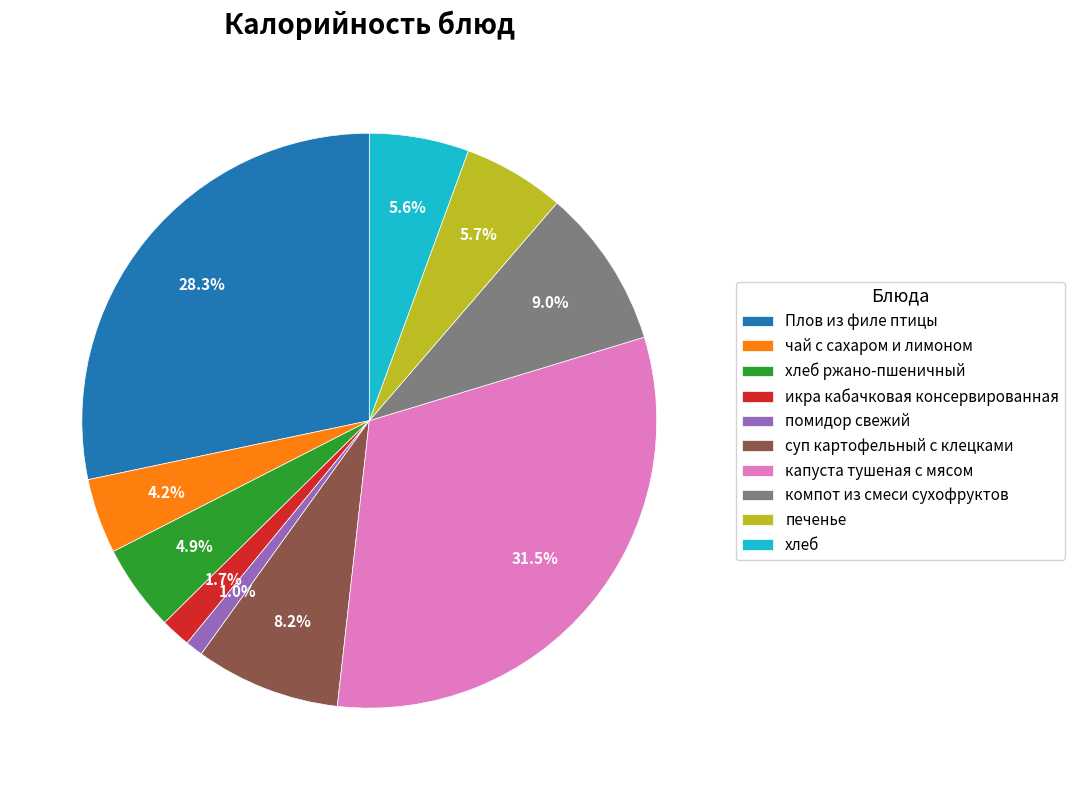

What percentage is the хлеб ржано-пшеничный slice, to the nearest percent?

5%